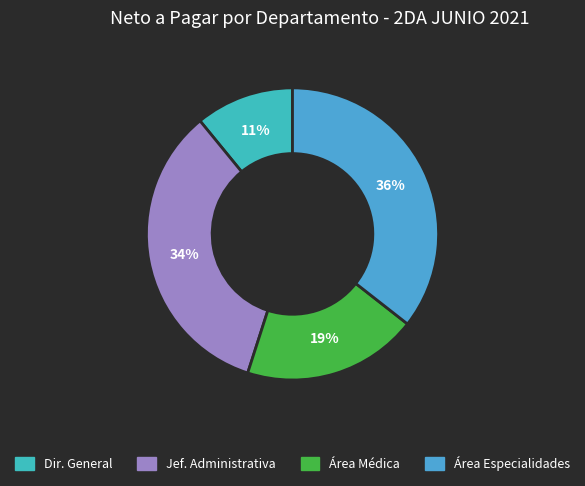

Is there a majority slice in this chart?

No